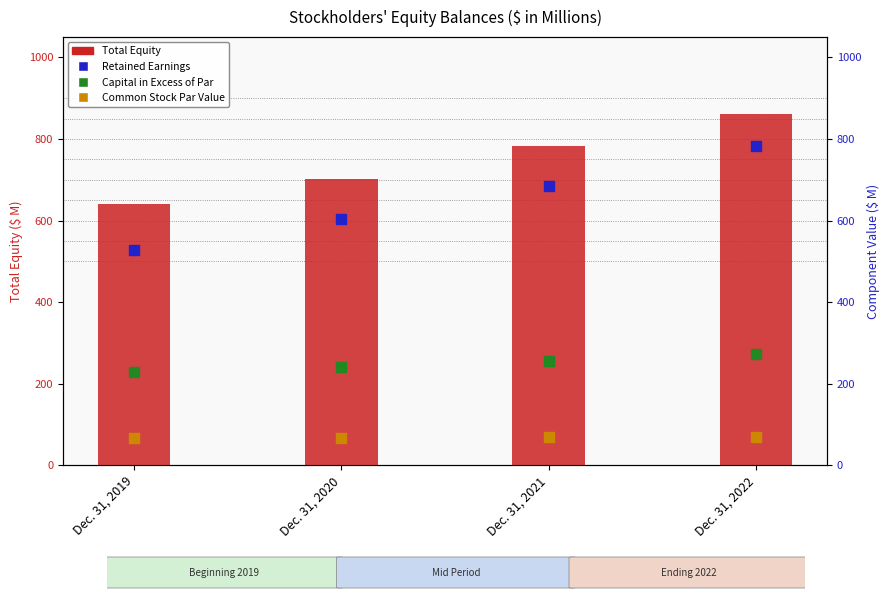

Is the value of Capital in Excess of Par Value at Dec. 31, 2022 greater than the value of Total Equity at Dec. 31, 2020?

No